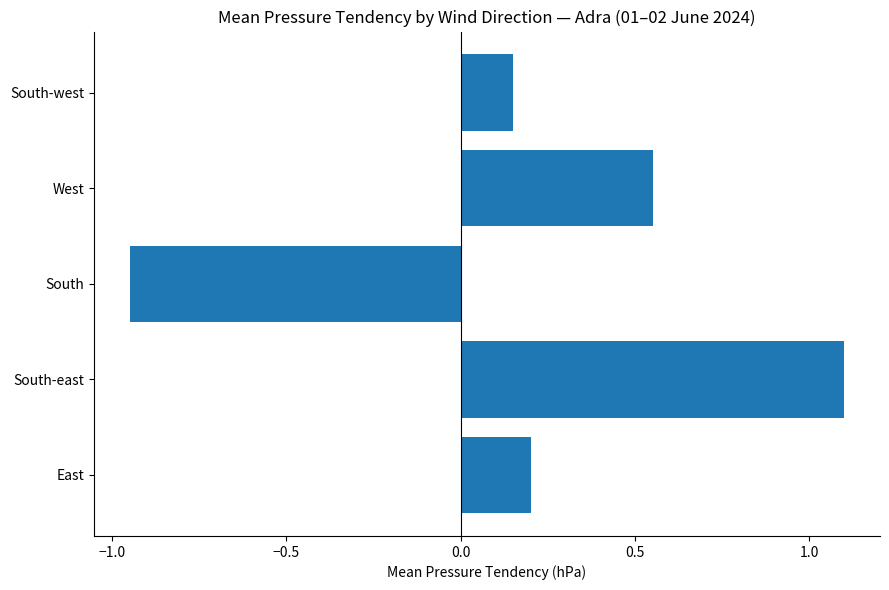

Read the value at South-east.

1.1